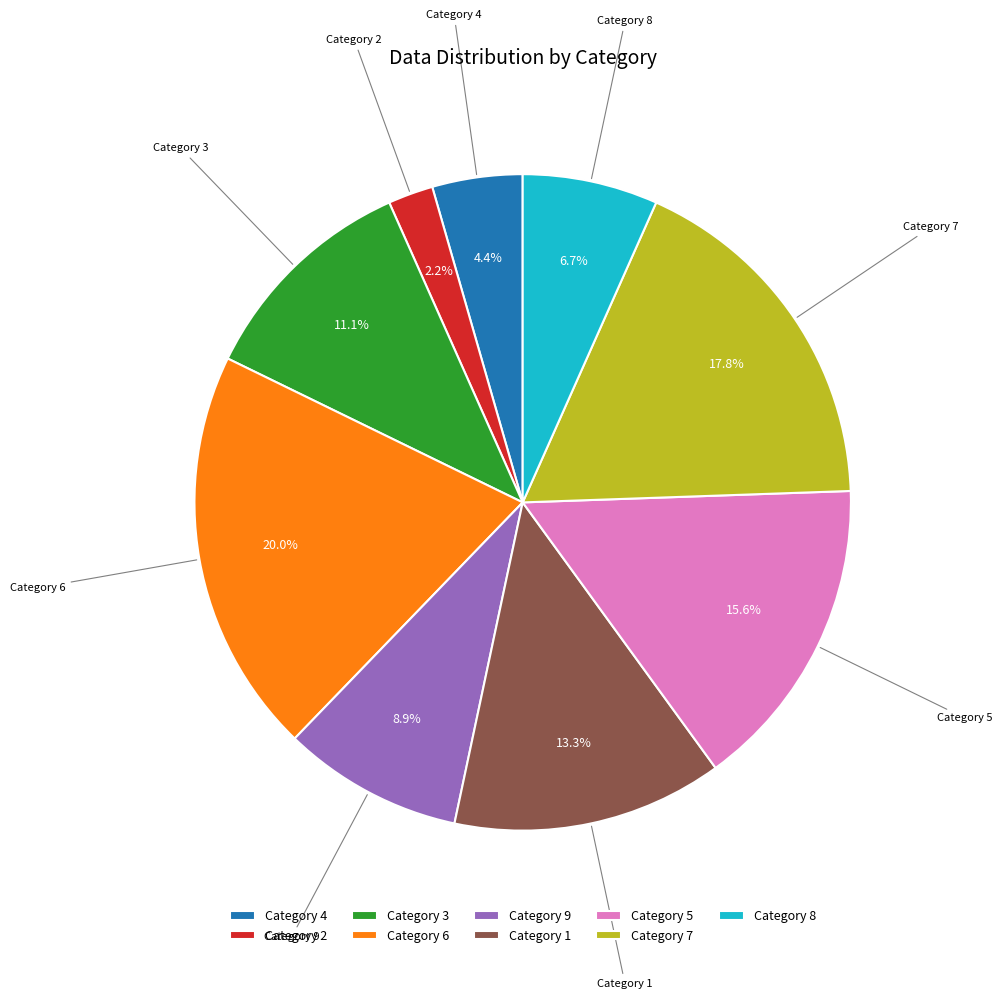

To the nearest percent, what is the difference between the largest and smallest slice percentages?

18%